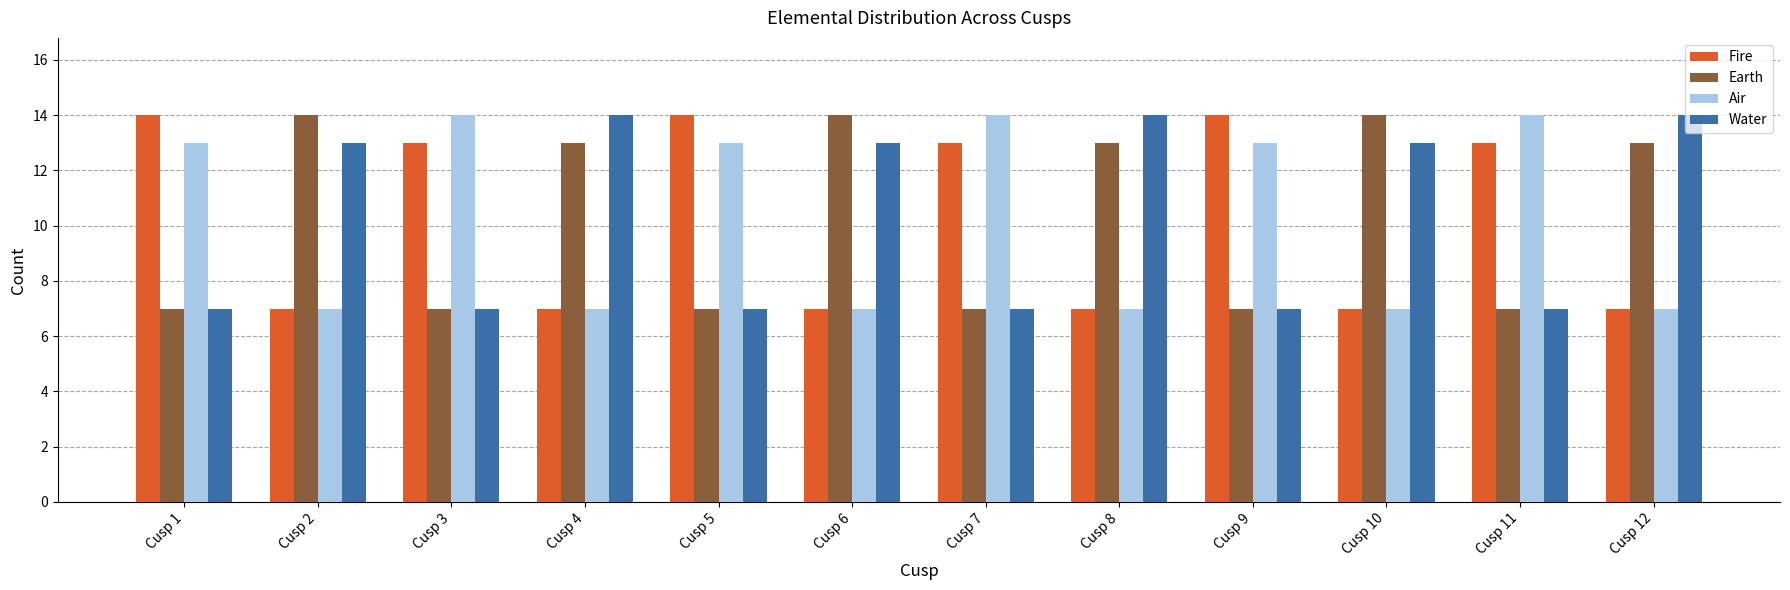

At how many categories does at least one series exceed 9?

12